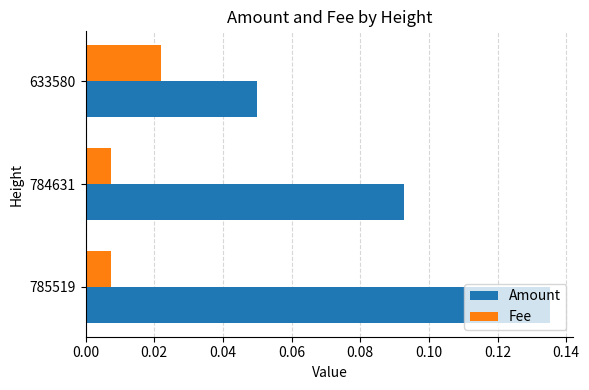

The value of Amount at 784631 is 0.0. True or false?

False